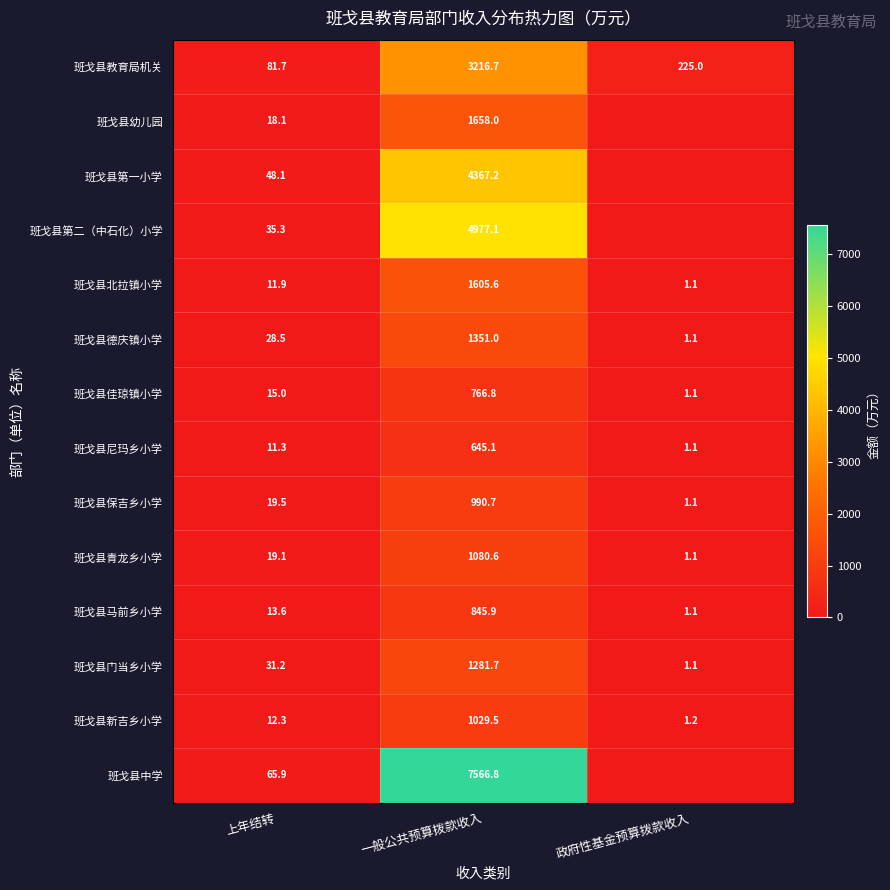

Between 一般公共预算拨款收入 and 政府性基金预算拨款收入, which is larger?

一般公共预算拨款收入